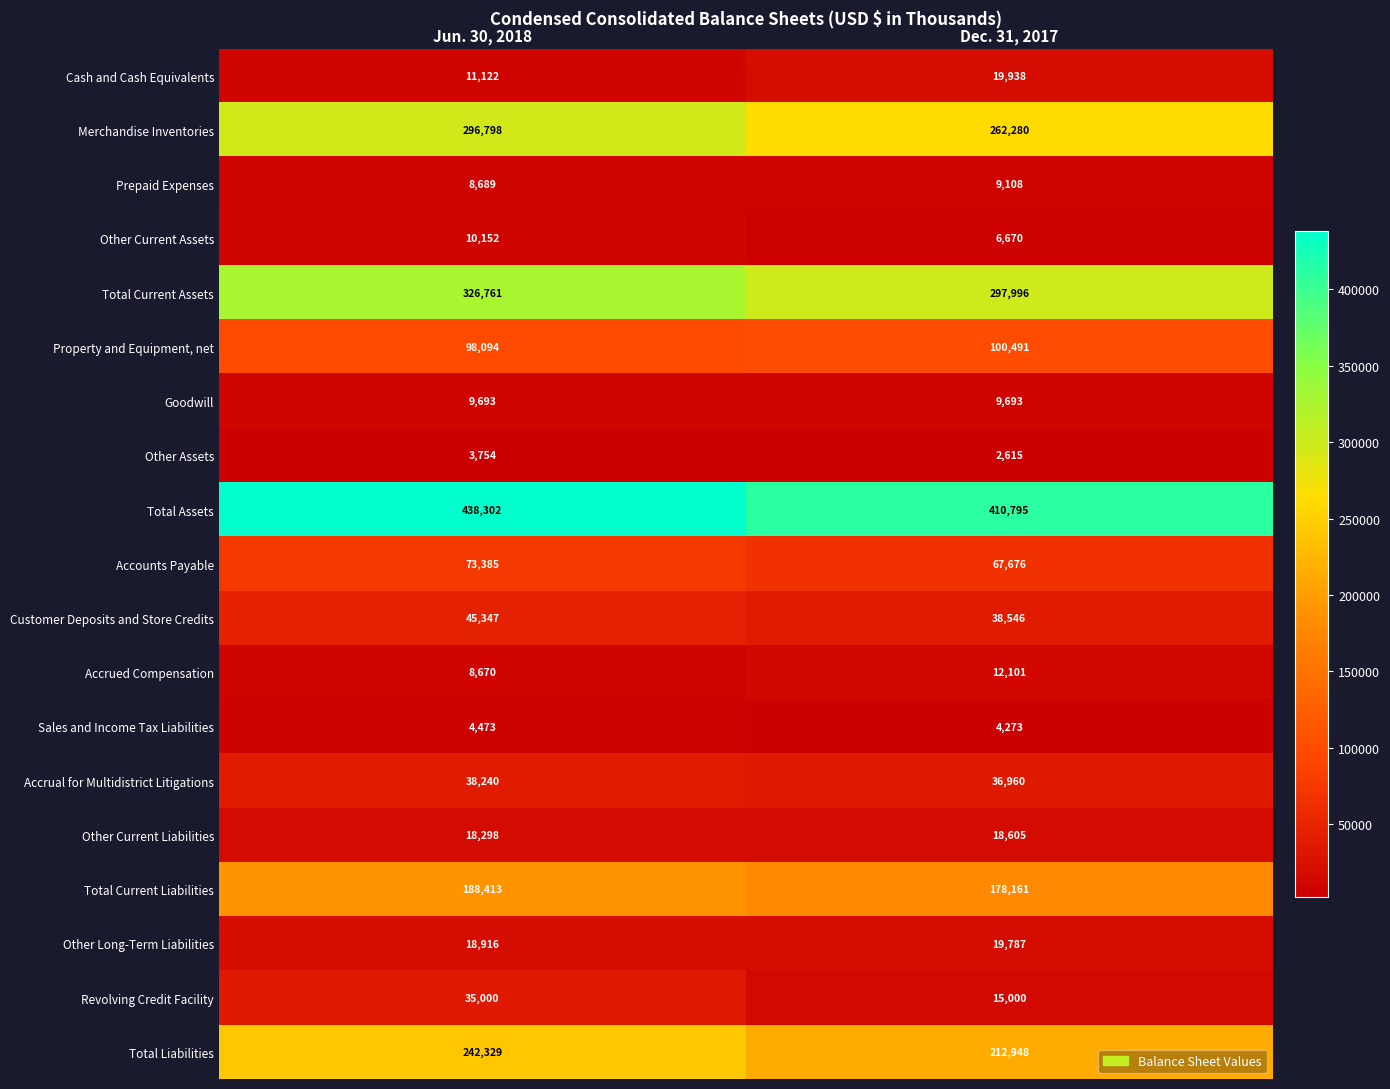

What is the maximum value shown in the chart?

438302